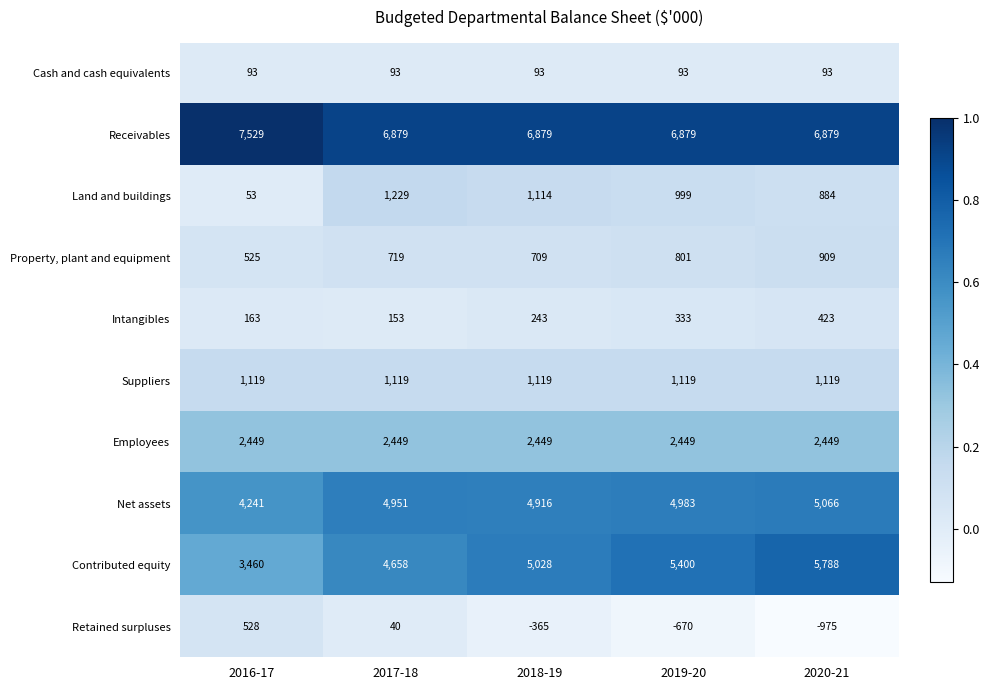

Rank the series by their maximum value, from lowest to highest.

Cash and cash equivalents, Intangibles, Retained surpluses, Property, plant and equipment, Suppliers, Land and buildings, Employees, Net assets, Contributed equity, Receivables